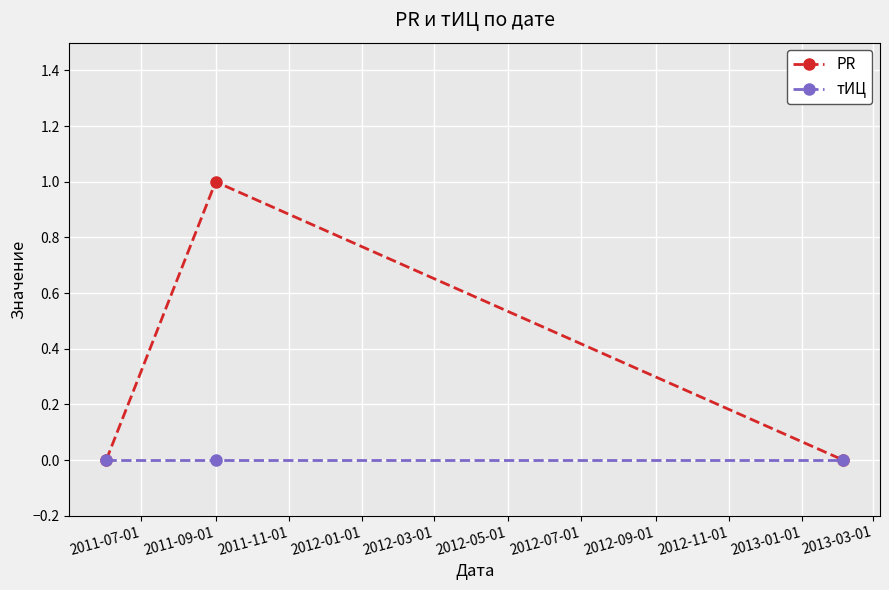

List the series in order of their peak value, highest first.

PR, тИЦ